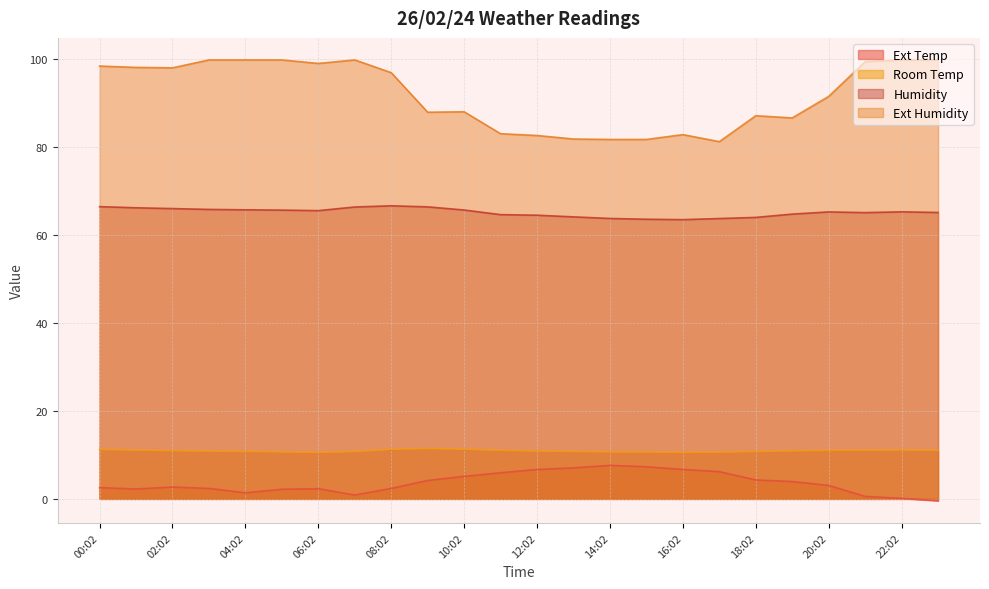

What are all the series names shown in the legend?

Ext Temp, Room Temp, Humidity, Ext Humidity